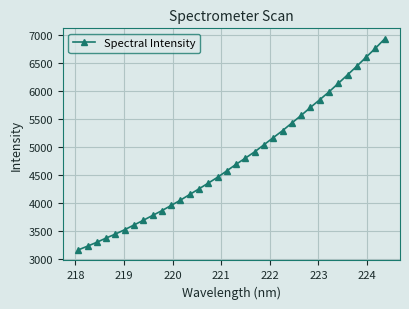

What is the value of the 13th point from the left?

4153.5